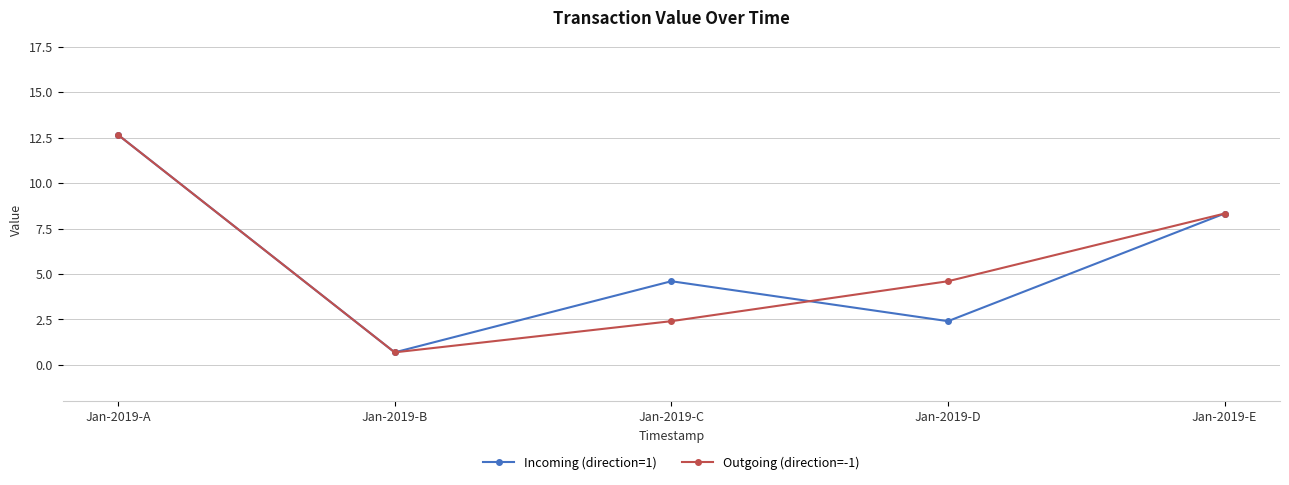

At which category is the sum across all series the highest?

Jan-2019-A